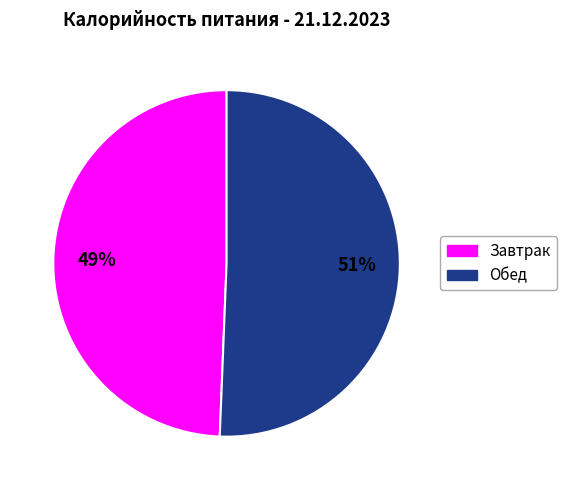

What percentage is the Обед slice, to the nearest percent?

51%